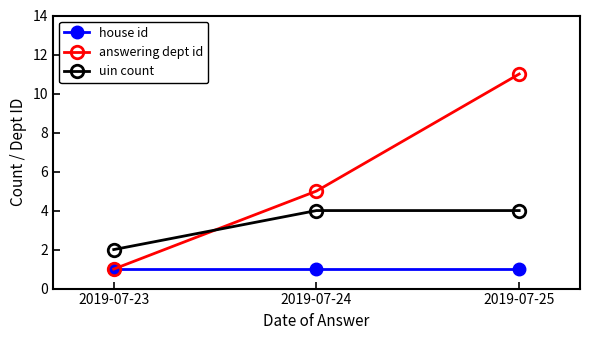

How many lines are shown in the chart?

3